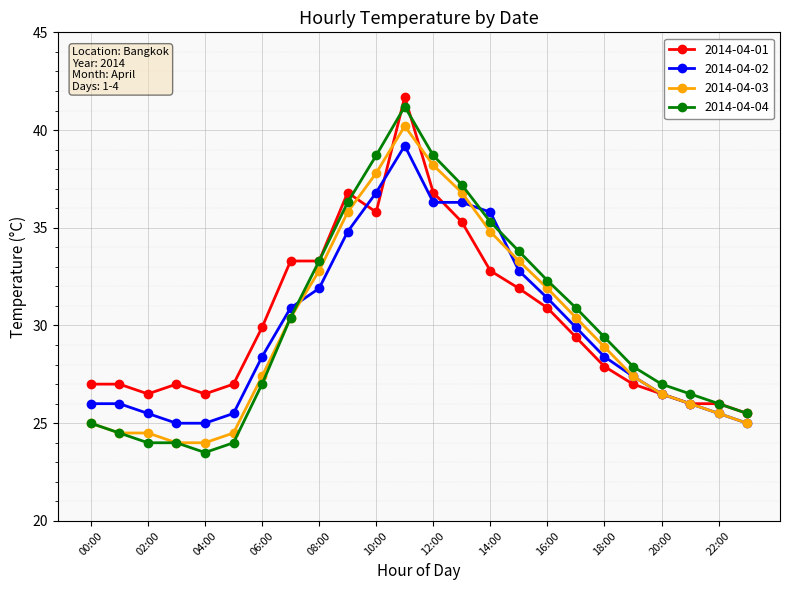

Which series ends up on top after the final intersection of 2014-04-02 and 2014-04-04?

2014-04-04